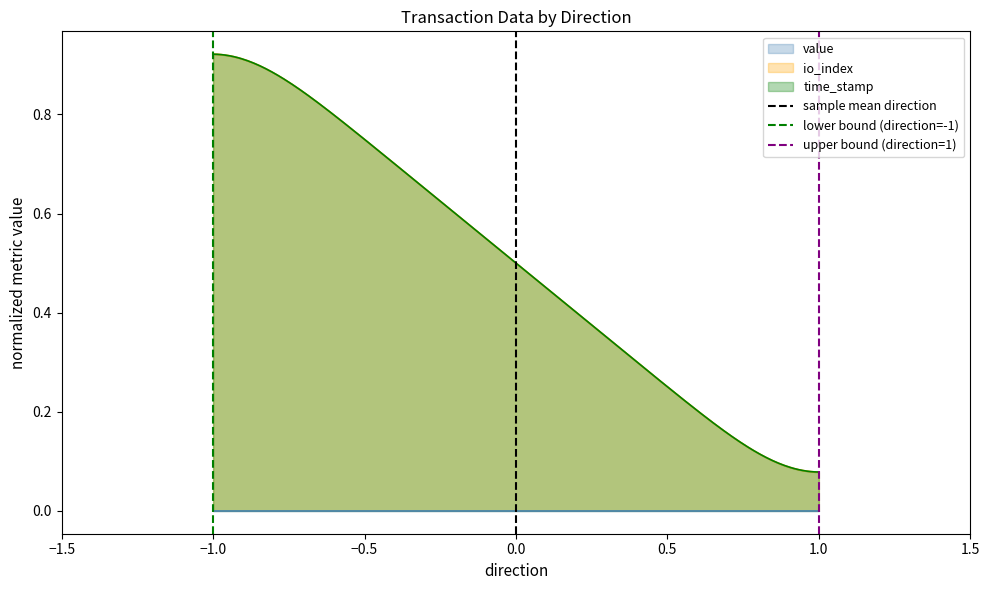

At how many categories does at least one series exceed 0?

1